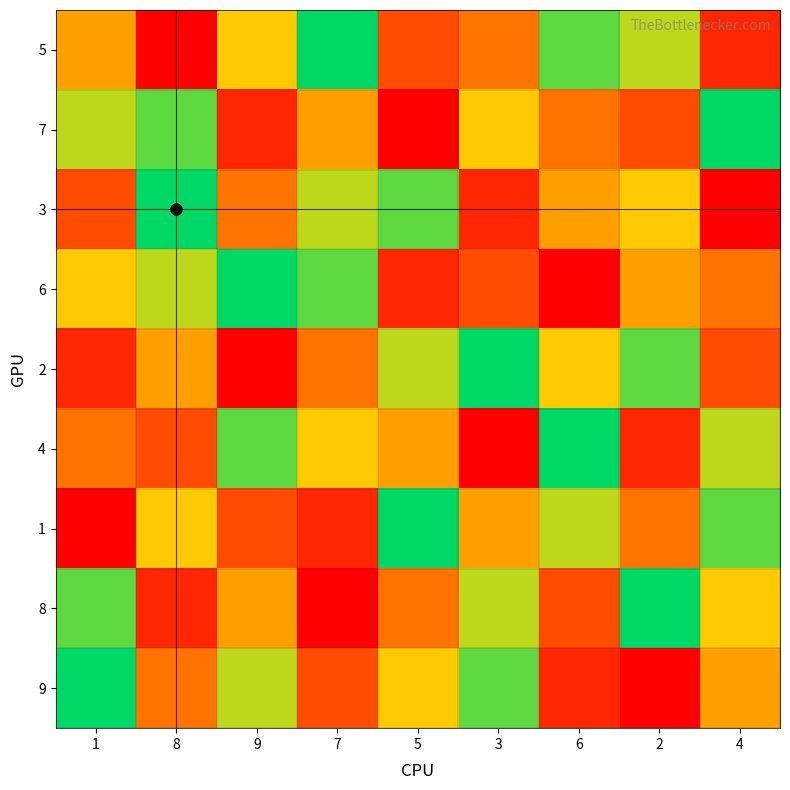

Reading left to right, extract all data points from this chart.

5: 1=5	8=1	9=6	7=9	5=3	3=4	6=8	2=7	4=2
7: 1=7	8=8	9=2	7=5	5=1	3=6	6=4	2=3	4=9
3: 1=3	8=9	9=4	7=7	5=8	3=2	6=5	2=6	4=1
6: 1=6	8=7	9=9	7=8	5=2	3=3	6=1	2=5	4=4
2: 1=2	8=5	9=1	7=4	5=7	3=9	6=6	2=8	4=3
4: 1=4	8=3	9=8	7=6	5=5	3=1	6=9	2=2	4=7
1: 1=1	8=6	9=3	7=2	5=9	3=5	6=7	2=4	4=8
8: 1=8	8=2	9=5	7=1	5=4	3=7	6=3	2=9	4=6
9: 1=9	8=4	9=7	7=3	5=6	3=8	6=2	2=1	4=5